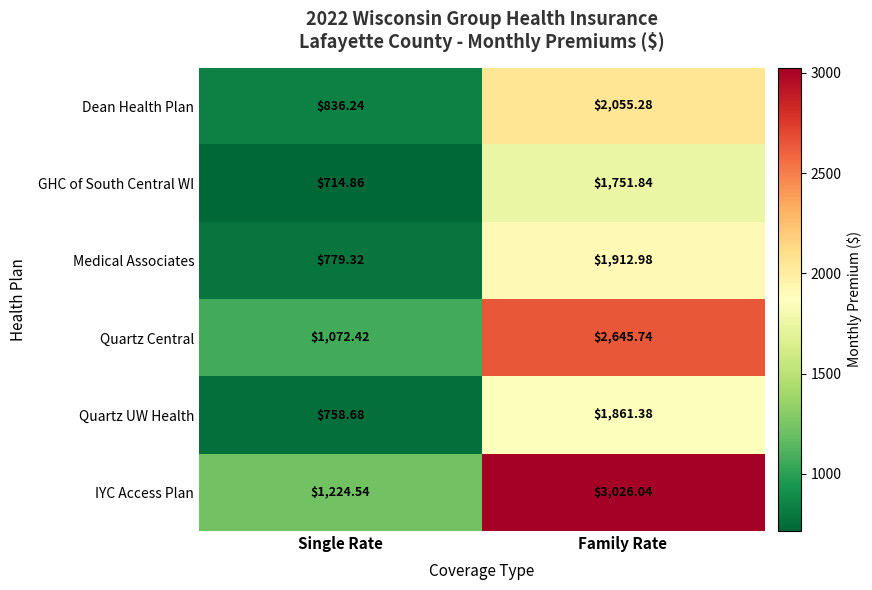

Which category has the lowest value across all series?

Single Rate